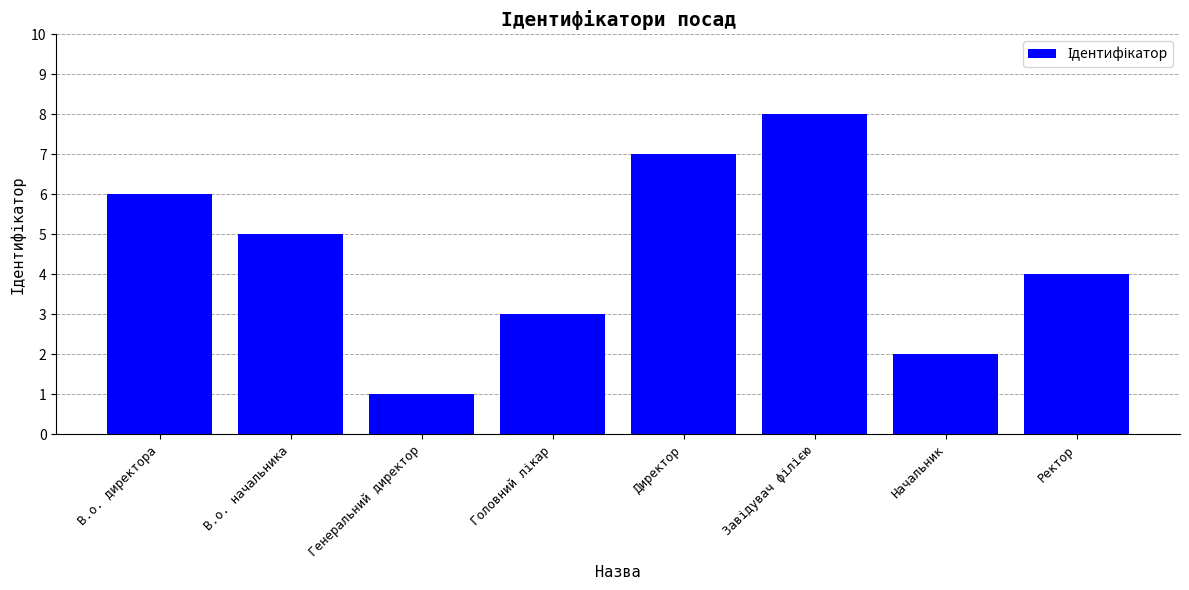

What is the label of the 5th bar from the left?

Директор